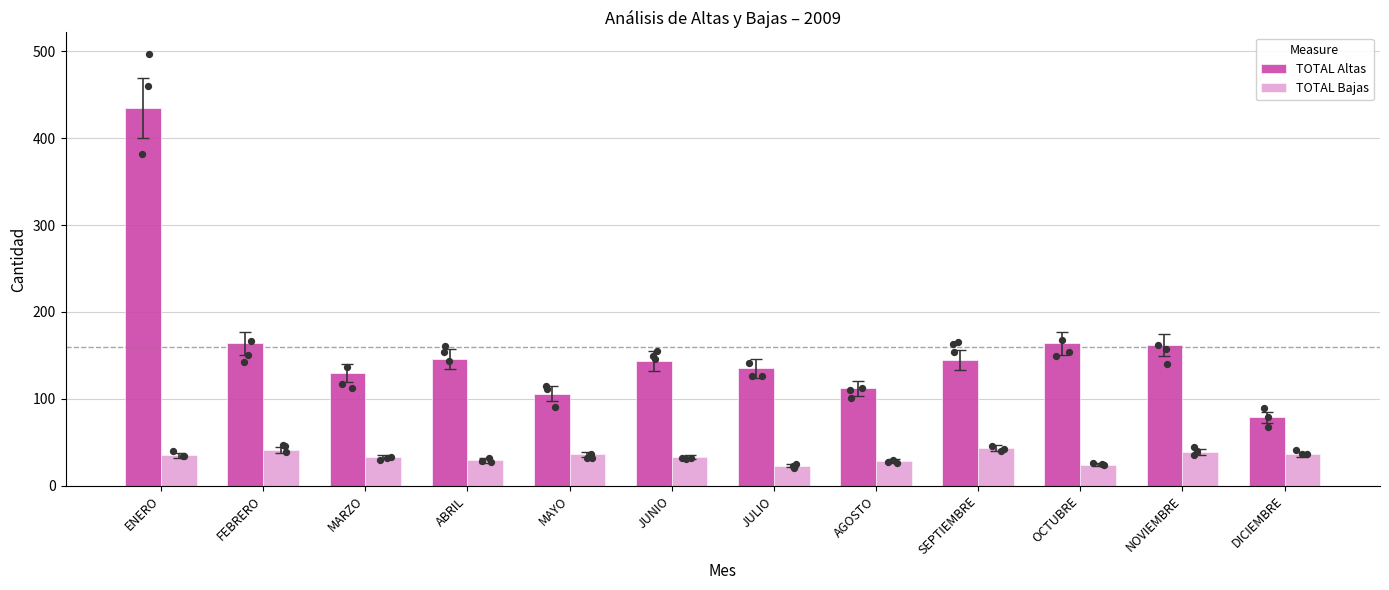

Which series has the widest spread of Y values?

TOTAL Altas